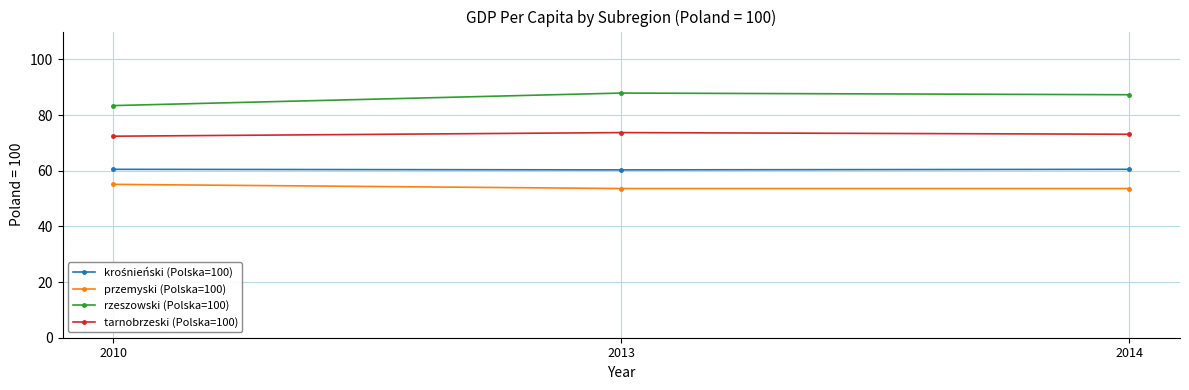

Which series has the largest total across all categories?

rzeszowski (Polska=100)